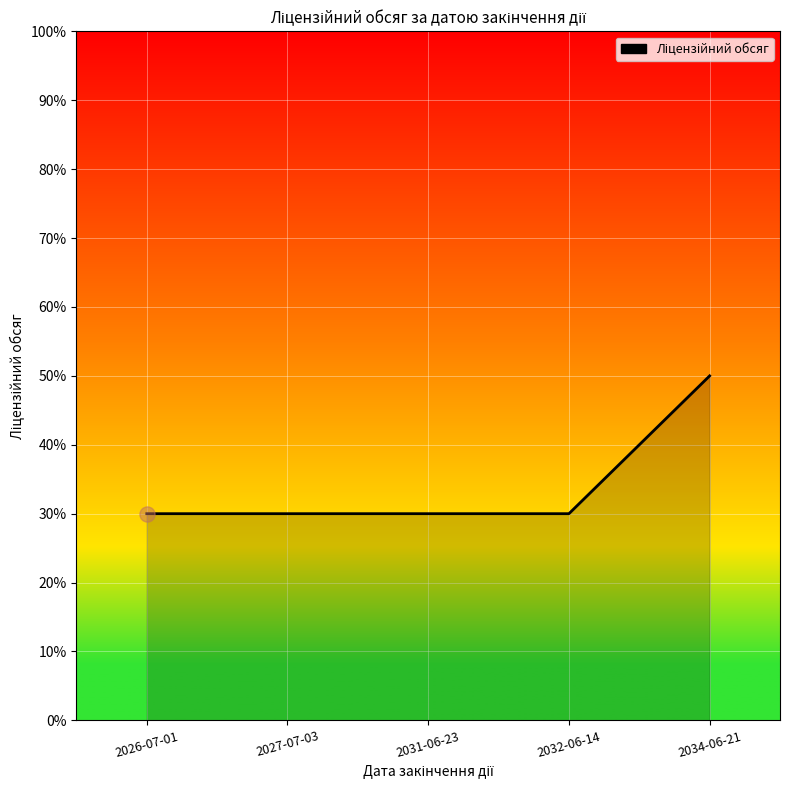

Which has a higher value, 2034-06-21 or 2027-07-03?

2034-06-21